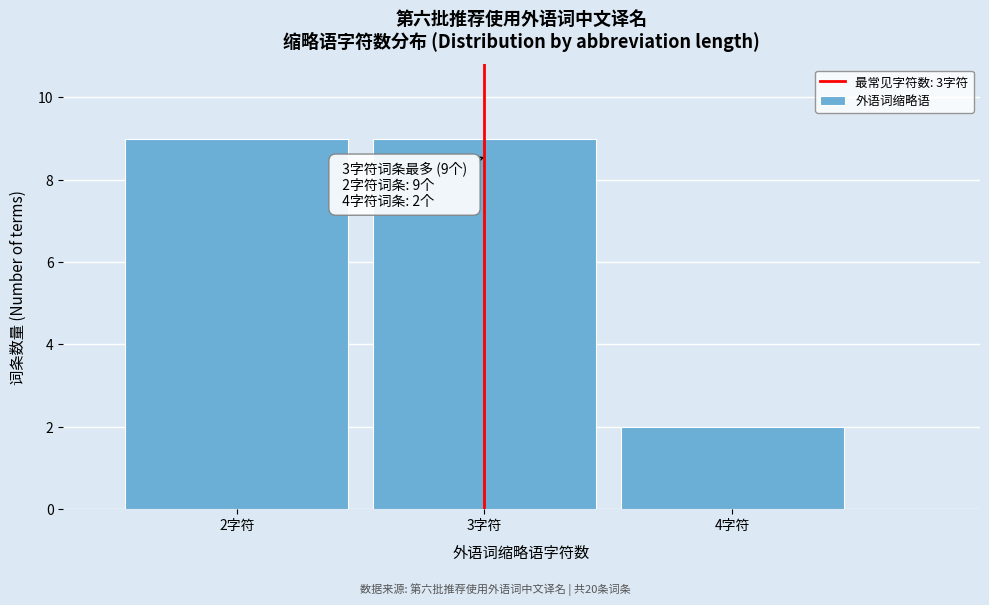

Reading right to left, extract all data points from this chart.

4字符=2	3字符=9	2字符=9